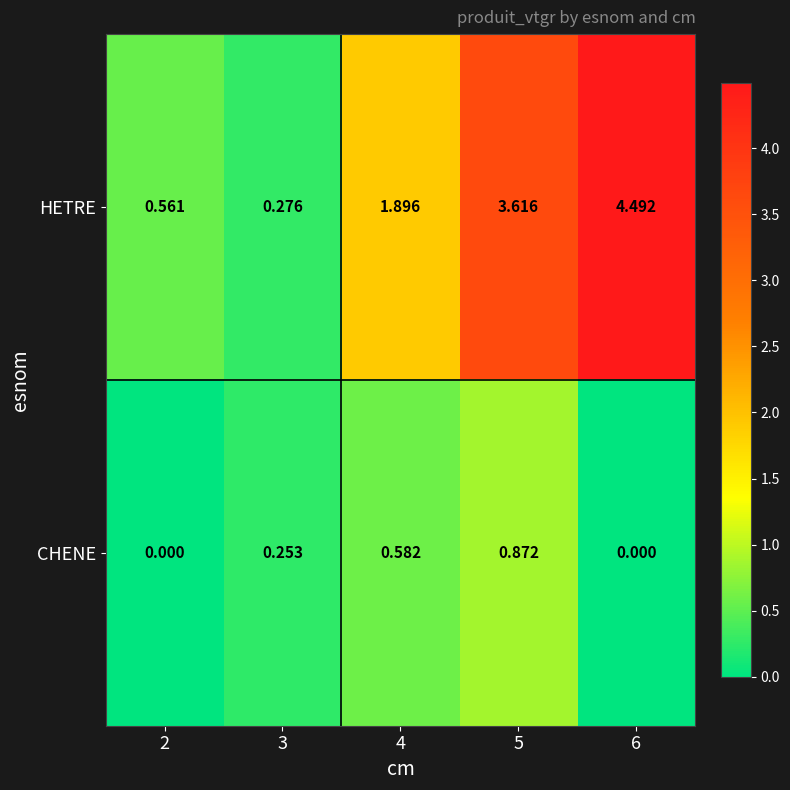

Rank the series by their maximum value, from lowest to highest.

CHENE, HETRE